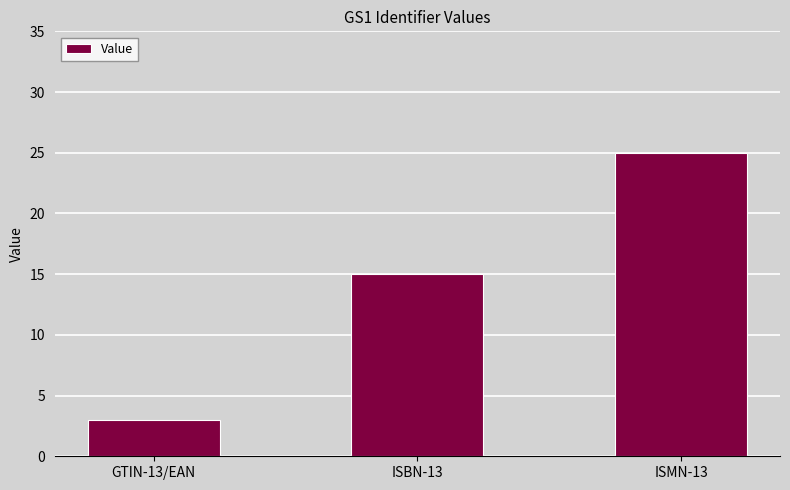

What is the value of the 1st bar from the left?

3